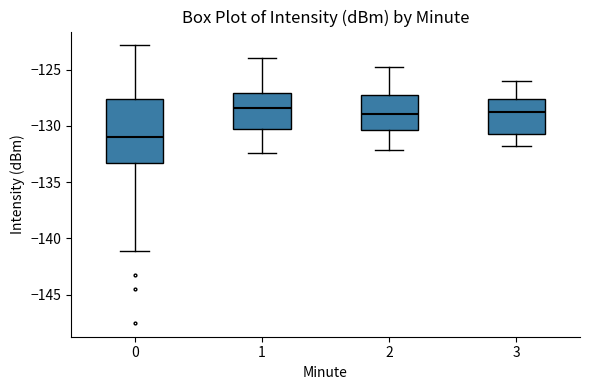

Which box is the tallest, from its lower edge to its upper edge?

0